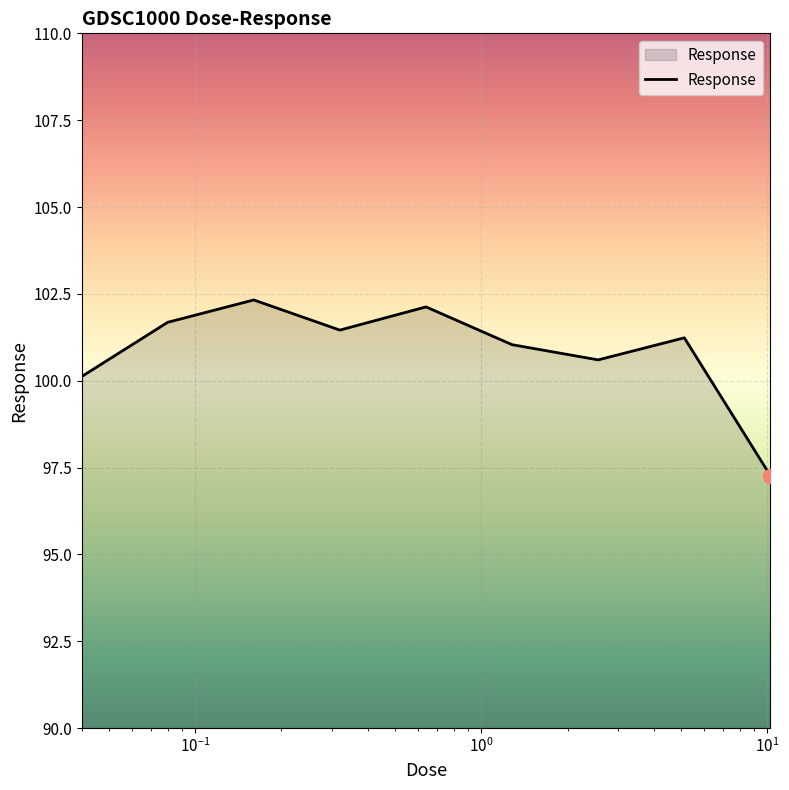

Does the chart display data point markers on the line(s)?

No